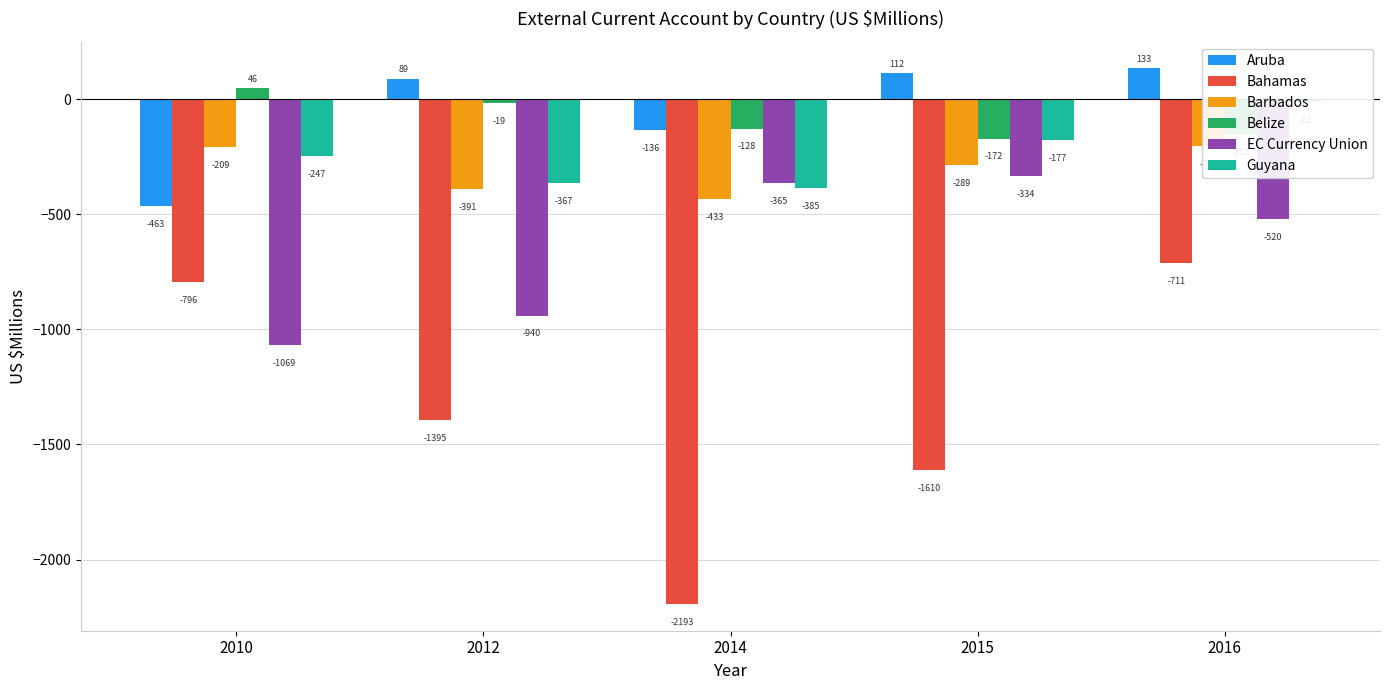

At which category is the sum across all series the highest?

2016